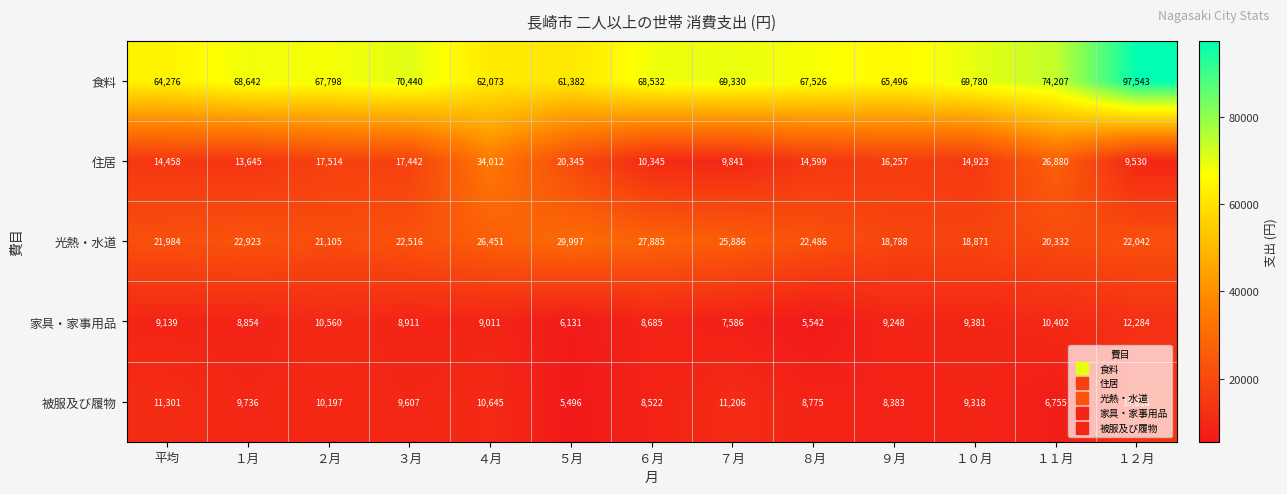

What is the lowest value of the 家具・家事用品 series?

5542